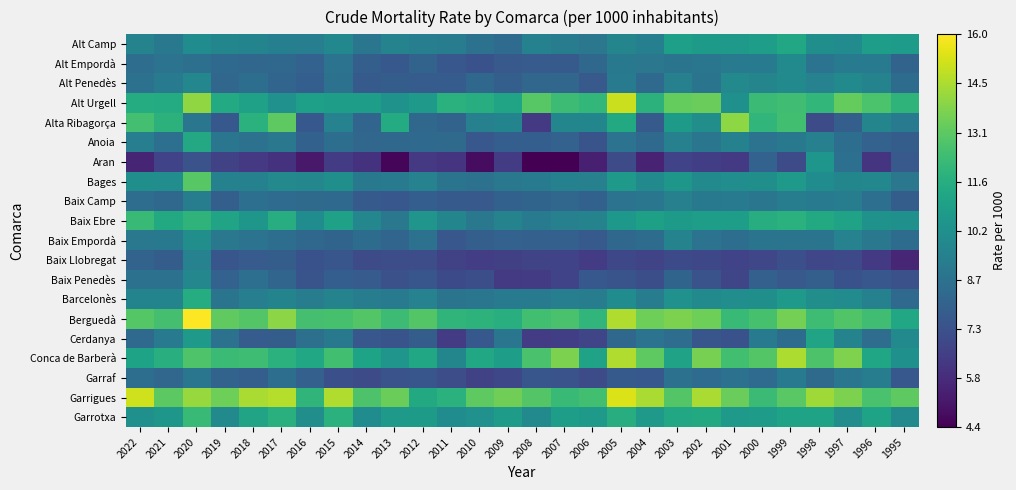

Reading right to left, what are all the values shown in this chart?

Alt Camp: 1995=10.8	1996=10.8	1997=10.0	1998=10.1	1999=11.3	2000=10.8	2001=10.7	2002=10.7	2003=10.9	2004=9.4	2005=9.6	2006=9.0	2007=9.3	2008=9.5	2009=8.4	2010=8.7	2011=9.2	2012=9.3	2013=9.6	2014=8.9	2015=9.8	2016=9.3	2017=9.4	2018=9.6	2019=9.7	2020=10.0	2021=9.0	2022=9.6
Alt Empordà: 1995=8.1	1996=9.1	1997=9.2	1998=8.8	1999=9.9	2000=9.2	2001=9.1	2002=8.9	2003=8.8	2004=9.0	2005=9.1	2006=8.2	2007=7.7	2008=7.7	2009=7.6	2010=7.3	2011=7.5	2012=8.1	2013=7.5	2014=7.9	2015=8.8	2016=8.0	2017=8.2	2018=8.2	2019=8.3	2020=8.7	2021=8.8	2022=8.5
Alt Penedès: 1995=8.4	1996=9.6	1997=9.9	1998=9.5	1999=9.9	2000=9.7	2001=9.8	2002=8.8	2003=9.4	2004=8.3	2005=9.1	2006=7.6	2007=8.2	2008=8.2	2009=7.9	2010=8.2	2011=7.8	2012=7.8	2013=7.8	2014=7.7	2015=8.7	2016=7.8	2017=8.2	2018=8.6	2019=8.2	2020=9.8	2021=9.2	2022=8.7
Alt Urgell: 1995=11.9	1996=12.7	1997=13.2	1998=12.1	1999=12.4	2000=12.2	2001=10.2	2002=13.3	2003=13.2	2004=11.8	2005=15.1	2006=12.1	2007=12.3	2008=12.9	2009=11.2	2010=11.6	2011=11.8	2012=10.6	2013=10.3	2014=10.8	2015=10.8	2016=10.9	2017=10.2	2018=11.0	2019=11.5	2020=14.0	2021=11.5	2022=11.6
Alta Ribagorça: 1995=9.1	1996=9.7	1997=7.9	1998=7.0	1999=12.4	2000=12.0	2001=14.0	2002=10.1	2003=10.7	2004=7.6	2005=11.4	2006=9.7	2007=9.7	2008=6.3	2009=9.6	2010=9.4	2011=8.1	2012=8.3	2013=11.5	2014=8.2	2015=9.5	2016=7.5	2017=13.1	2018=11.8	2019=7.6	2020=8.9	2021=11.8	2022=12.5
Anoia: 1995=7.8	1996=8.0	1997=8.6	1998=9.4	1999=9.1	2000=8.8	2001=9.5	2002=8.9	2003=9.4	2004=8.3	2005=8.8	2006=7.4	2007=8.0	2008=7.8	2009=7.8	2010=7.5	2011=8.4	2012=8.3	2013=8.3	2014=8.2	2015=8.5	2016=8.0	2017=9.0	2018=8.7	2019=8.9	2020=11.3	2021=8.6	2022=9.3
Aran: 1995=7.6	1996=6.2	1997=8.6	1998=10.5	1999=7.0	2000=8.0	2001=6.3	2002=6.5	2003=6.7	2004=5.5	2005=7.0	2006=5.4	2007=4.4	2008=4.4	2009=6.4	2010=4.8	2011=6.2	2012=6.3	2013=4.5	2014=6.1	2015=6.4	2016=5.2	2017=6.0	2018=6.3	2019=6.6	2020=7.3	2021=6.7	2022=5.6
Bages: 1995=9.0	1996=9.8	1997=9.7	1998=10.0	1999=10.6	2000=10.2	2001=10.0	2002=9.9	2003=10.5	2004=9.9	2005=10.6	2006=9.4	2007=9.4	2008=9.1	2009=9.0	2010=8.7	2011=8.8	2012=9.5	2013=9.1	2014=9.1	2015=10.1	2016=9.7	2017=9.8	2018=9.5	2019=9.5	2020=13.0	2021=10.1	2022=10.2
Baix Camp: 1995=7.8	1996=8.6	1997=9.2	1998=9.1	1999=9.2	2000=8.9	2001=9.1	2002=9.1	2003=9.4	2004=8.9	2005=8.8	2006=8.0	2007=8.2	2008=8.1	2009=8.0	2010=7.6	2011=7.7	2012=7.8	2013=7.5	2014=7.7	2015=8.3	2016=8.4	2017=8.4	2018=8.6	2019=7.9	2020=9.2	2021=8.3	2022=8.5
Baix Ebre: 1995=10.2	1996=10.3	1997=11.0	1998=11.4	1999=11.8	2000=11.6	2001=10.8	2002=10.8	2003=10.7	2004=10.9	2005=10.5	2006=9.6	2007=9.4	2008=9.2	2009=9.5	2010=9.0	2011=9.7	2012=10.4	2013=9.0	2014=9.8	2015=11.0	2016=10.0	2017=11.6	2018=10.5	2019=11.2	2020=11.9	2021=11.4	2022=12.2
Baix Empordà: 1995=8.5	1996=9.0	1997=9.5	1998=8.8	1999=8.8	2000=8.8	2001=8.5	2002=8.8	2003=9.6	2004=8.5	2005=8.3	2006=7.7	2007=7.9	2008=7.9	2009=8.0	2010=7.9	2011=7.5	2012=8.8	2013=8.1	2014=8.4	2015=8.1	2016=8.2	2017=8.6	2018=8.8	2019=9.0	2020=10.1	2021=9.1	2022=9.0
Baix Llobregat: 1995=5.6	1996=6.3	1997=6.9	1998=6.8	1999=7.2	2000=6.9	2001=6.7	2002=6.9	2003=7.0	2004=6.7	2005=6.9	2006=6.4	2007=6.7	2008=6.7	2009=6.6	2010=6.5	2011=6.7	2012=7.1	2013=7.1	2014=7.0	2015=7.5	2016=7.3	2017=7.8	2018=7.7	2019=7.5	2020=9.5	2021=7.8	2022=8.1
Baix Penedès: 1995=7.2	1996=7.5	1997=7.3	1998=7.9	1999=7.6	2000=7.9	2001=6.8	2002=7.3	2003=8.1	2004=7.2	2005=7.4	2006=7.5	2007=6.7	2008=6.5	2009=6.3	2010=7.2	2011=7.0	2012=7.5	2013=7.2	2014=7.7	2015=7.8	2016=7.4	2017=8.2	2018=8.6	2019=8.0	2020=9.7	2021=8.7	2022=8.7
Barcelonès: 1995=8.3	1996=9.5	1997=10.0	1998=10.1	1999=10.6	2000=10.1	2001=10.1	2002=9.8	2003=10.2	2004=9.3	2005=10.0	2006=9.2	2007=9.3	2008=9.1	2009=9.1	2010=8.9	2011=8.8	2012=9.5	2013=9.1	2014=9.2	2015=9.6	2016=9.3	2017=9.6	2018=9.3	2019=8.8	2020=11.6	2021=9.6	2022=9.6
Berguedà: 1995=11.3	1996=12.4	1997=12.8	1998=12.4	1999=13.5	2000=12.6	2001=12.2	2002=13.4	2003=13.7	2004=13.4	2005=14.6	2006=12.0	2007=12.6	2008=12.4	2009=11.6	2010=11.9	2011=12.0	2012=12.9	2013=12.3	2014=12.9	2015=12.6	2016=12.6	2017=13.9	2018=12.9	2019=13.1	2020=16.0	2021=12.5	2022=12.9
Cerdanya: 1995=9.9	1996=8.5	1997=9.6	1998=11.2	1999=8.5	2000=9.2	2001=7.3	2002=7.5	2003=8.5	2004=8.8	2005=8.3	2006=6.8	2007=6.5	2008=6.4	2009=8.9	2010=7.5	2011=6.4	2012=7.8	2013=7.4	2014=7.5	2015=9.0	2016=8.7	2017=7.8	2018=7.7	2019=8.7	2020=10.7	2021=9.2	2022=8.3
Conca de Barberà: 1995=10.2	1996=11.2	1997=13.7	1998=12.7	1999=14.5	2000=12.9	2001=12.5	2002=13.6	2003=11.0	2004=13.1	2005=14.6	2006=11.0	2007=13.7	2008=12.6	2009=10.8	2010=11.3	2011=9.7	2012=11.3	2013=10.4	2014=11.1	2015=12.5	2016=11.3	2017=11.8	2018=12.4	2019=12.3	2020=12.8	2021=11.6	2022=11.1
Garraf: 1995=7.6	1996=9.3	1997=8.9	1998=8.4	1999=9.1	2000=8.4	2001=8.7	2002=8.4	2003=8.7	2004=7.5	2005=7.6	2006=7.1	2007=7.3	2008=7.5	2009=6.9	2010=6.7	2011=7.1	2012=7.5	2013=7.3	2014=7.0	2015=7.2	2016=7.9	2017=8.6	2018=7.9	2019=8.0	2020=8.9	2021=8.2	2022=8.6
Garrigues: 1995=13.1	1996=12.6	1997=13.7	1998=14.3	1999=13.0	2000=12.2	2001=13.3	2002=14.5	2003=12.8	2004=14.5	2005=15.3	2006=12.5	2007=12.2	2008=12.8	2009=13.4	2010=13.1	2011=11.8	2012=11.4	2013=13.4	2014=12.7	2015=14.6	2016=12.0	2017=14.7	2018=14.5	2019=13.4	2020=14.2	2021=13.0	2022=15.1
Garrotxa: 1995=9.9	1996=11.1	1997=10.0	1998=11.1	1999=11.1	2000=10.8	2001=10.6	2002=11.4	2003=11.3	2004=10.7	2005=11.6	2006=10.7	2007=10.9	2008=9.9	2009=10.7	2010=10.2	2011=10.0	2012=10.7	2013=10.6	2014=10.0	2015=11.8	2016=10.1	2017=11.7	2018=11.1	2019=9.8	2020=12.2	2021=10.5	2022=10.2